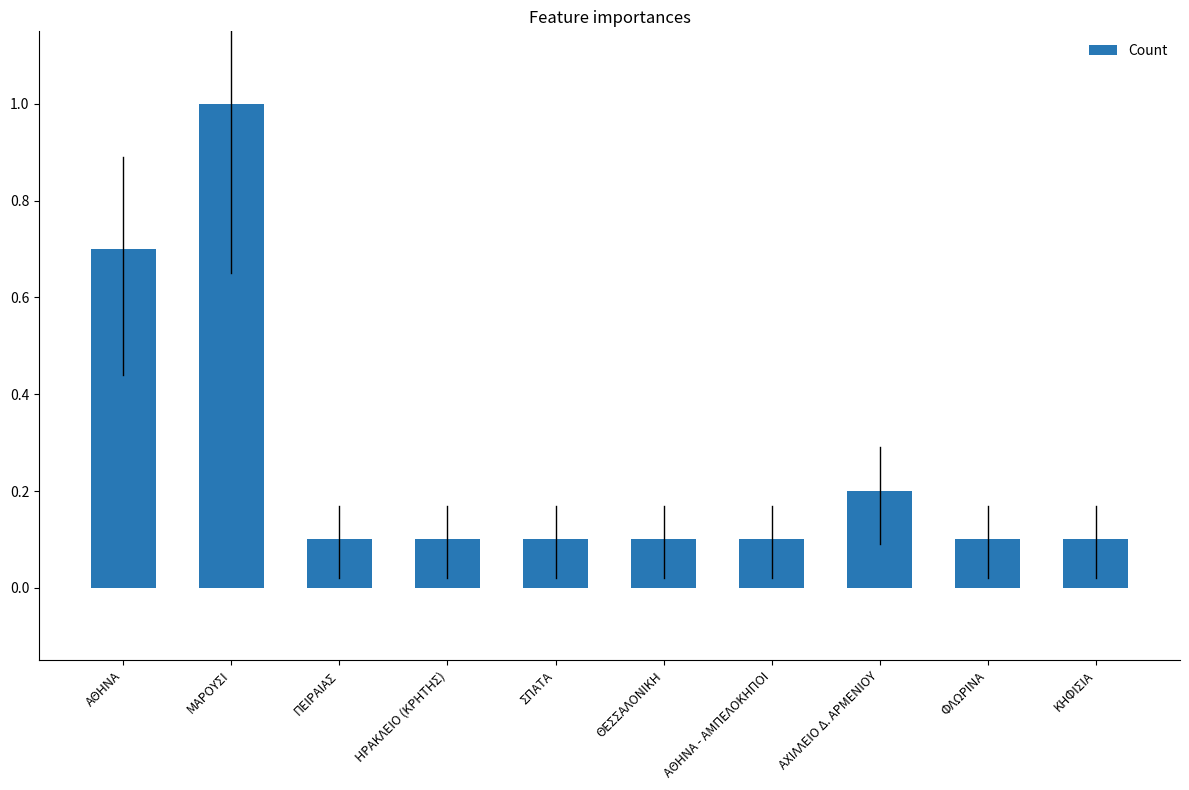

Reading left to right, what are all the values shown in this chart?

ΑΘΗΝΑ=0.7	ΜΑΡΟΥΣΙ=1.0	ΠΕΙΡΑΙΑΣ=0.1	ΗΡΑΚΛΕΙΟ (ΚΡΗΤΗΣ)=0.1	ΣΠΑΤΑ=0.1	ΘΕΣΣΑΛΟΝΙΚΗ=0.1	ΑΘΗΝΑ - ΑΜΠΕΛΟΚΗΠΟΙ=0.1	ΑΧΙΛΛΕΙΟ Δ. ΑΡΜΕΝΙΟΥ=0.2	ΦΛΩΡΙΝΑ=0.1	ΚΗΦΙΣΙΑ=0.1